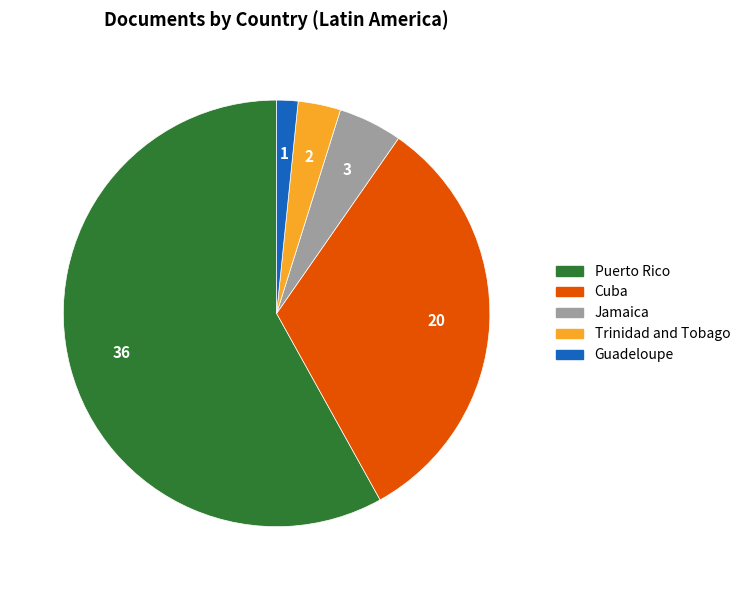

Rank the categories by value from highest to lowest.

Puerto Rico, Cuba, Jamaica, Trinidad and Tobago, Guadeloupe